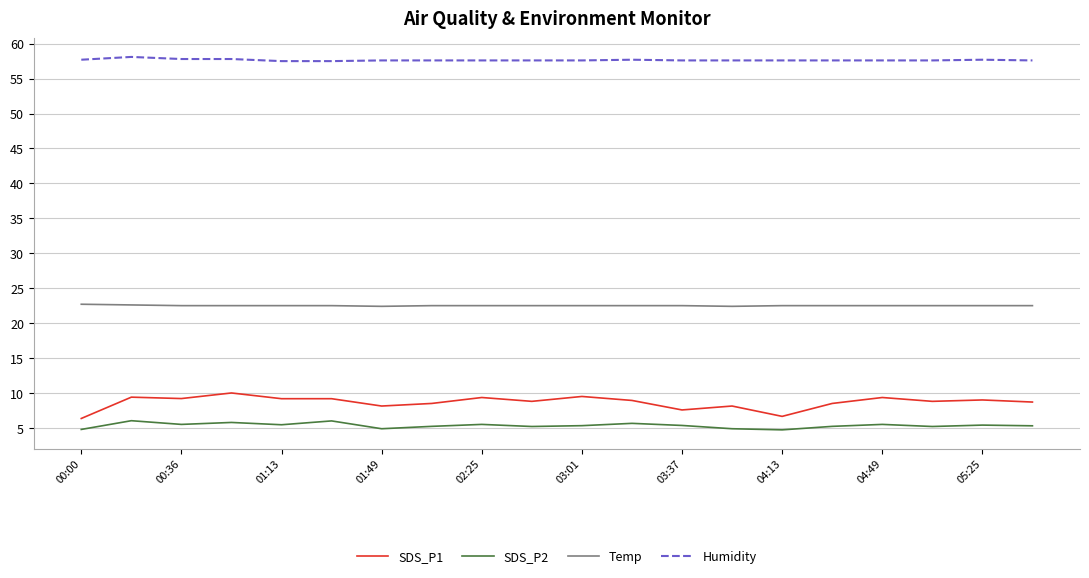

What is the highest value of the Humidity series?

58.1